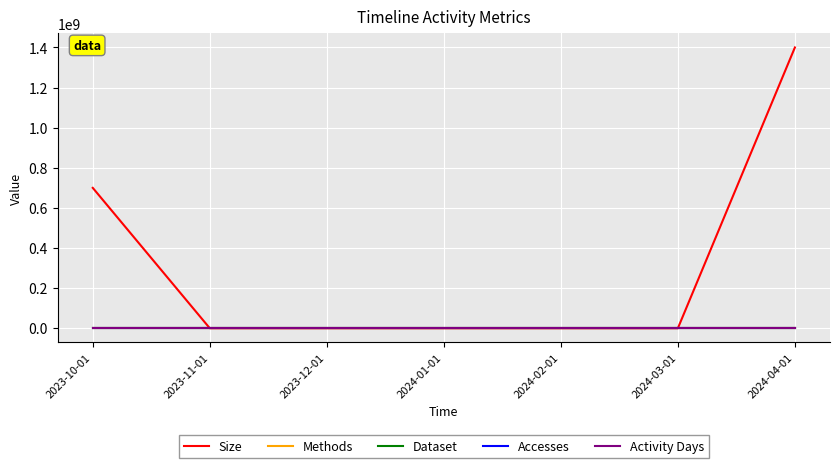

How many lines are shown in the chart?

5